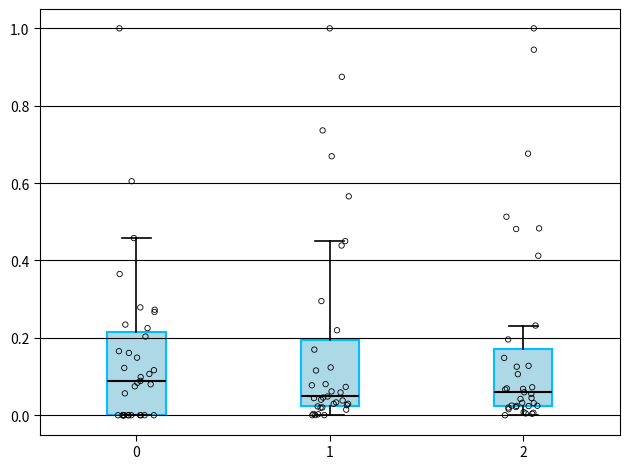

Reading left to right, read every box against the y-axis: the position of its median line, the range the box covers, and the ends of its whiskers. The values are not printed on the chart, so give them approximately, as read against the axis.

0: median 0.08, box 0.00 to 0.22, whiskers 0.00 to 0.46
1: median 0.04, box 0.02 to 0.20, whiskers 0.00 to 0.44
2: median 0.06, box 0.02 to 0.18, whiskers 0.00 to 0.24